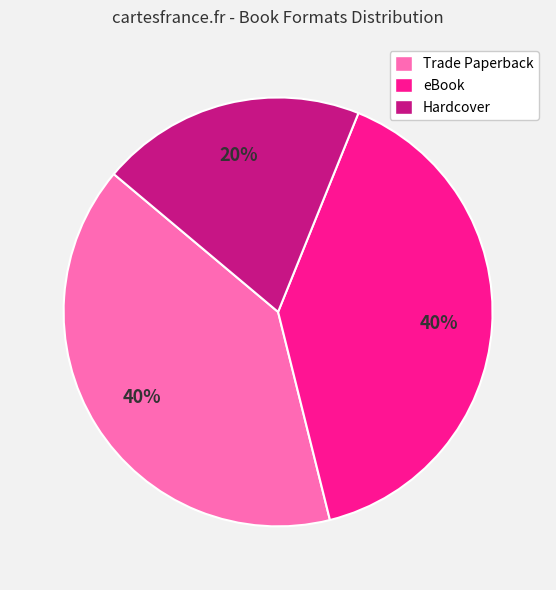

Do eBook and Trade Paperback together represent more than half of the pie?

Yes